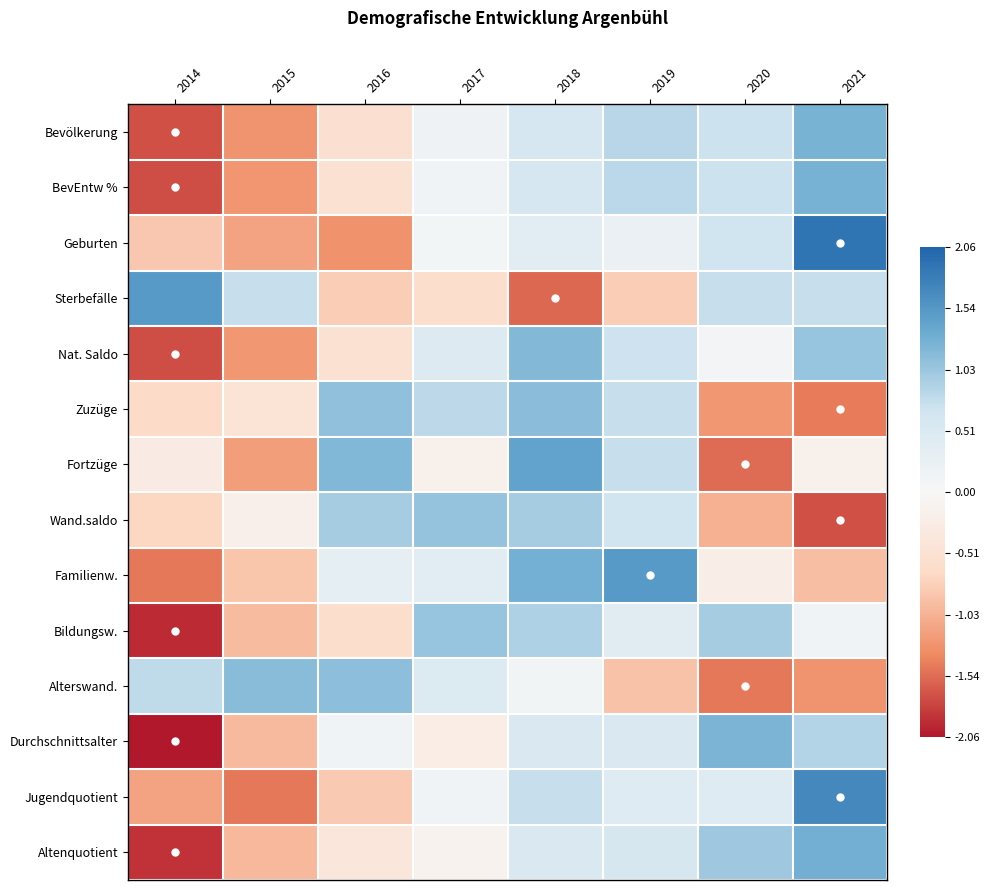

Reading right to left, transcribe all the data shown in this chart.

Bevölkerung: 2021=1.3	2020=0.7	2019=0.8	2018=0.6	2017=0.1	2016=-0.5	2015=-1.3	2014=-1.7
BevEntw %: 2021=1.3	2020=0.7	2019=0.8	2018=0.6	2017=0.1	2016=-0.5	2015=-1.3	2014=-1.7
Geburten: 2021=1.9	2020=0.7	2019=0.2	2018=0.4	2017=0.1	2016=-1.3	2015=-1.1	2014=-0.8
Sterbefälle: 2021=0.7	2020=0.7	2019=-0.8	2018=-1.6	2017=-0.6	2016=-0.8	2015=0.7	2014=1.5
Nat. Saldo: 2021=1.1	2020=0.1	2019=0.7	2018=1.2	2017=0.5	2016=-0.5	2015=-1.2	2014=-1.7
Zuzüge: 2021=-1.4	2020=-1.2	2019=0.8	2018=1.1	2017=0.8	2016=1.1	2015=-0.5	2014=-0.7
Fortzüge: 2021=-0.2	2020=-1.5	2019=0.7	2018=1.4	2017=-0.2	2016=1.2	2015=-1.2	2014=-0.3
Wand.saldo: 2021=-1.7	2020=-1.0	2019=0.7	2018=1.0	2017=1.1	2016=1.0	2015=-0.2	2014=-0.7
Familienw.: 2021=-0.9	2020=-0.2	2019=1.5	2018=1.3	2017=0.4	2016=0.3	2015=-0.9	2014=-1.5
Bildungsw.: 2021=0.1	2020=1.0	2019=0.4	2018=0.9	2017=1.1	2016=-0.6	2015=-0.9	2014=-1.9
Alterswand.: 2021=-1.3	2020=-1.5	2019=-0.9	2018=0.1	2017=0.5	2016=1.1	2015=1.2	2014=0.8
Durchschnittsalter: 2021=0.9	2020=1.2	2019=0.5	2018=0.5	2017=-0.2	2016=0.1	2015=-1.0	2014=-2.1
Jugendquotient: 2021=1.7	2020=0.4	2019=0.4	2018=0.8	2017=0.1	2016=-0.8	2015=-1.5	2014=-1.1
Altenquotient: 2021=1.3	2020=1.0	2019=0.6	2018=0.5	2017=-0.1	2016=-0.4	2015=-1.0	2014=-1.9